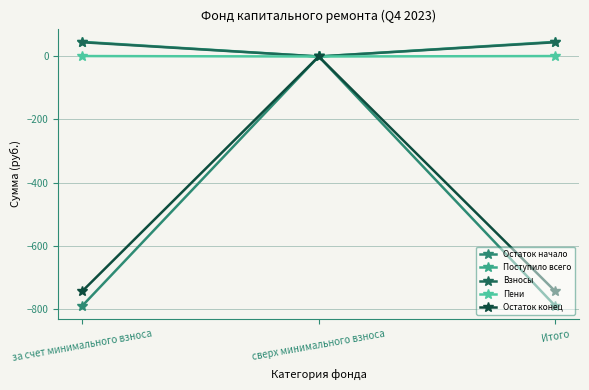

What is the value of the Остаток начало point at the 1st from the left?

-792.1